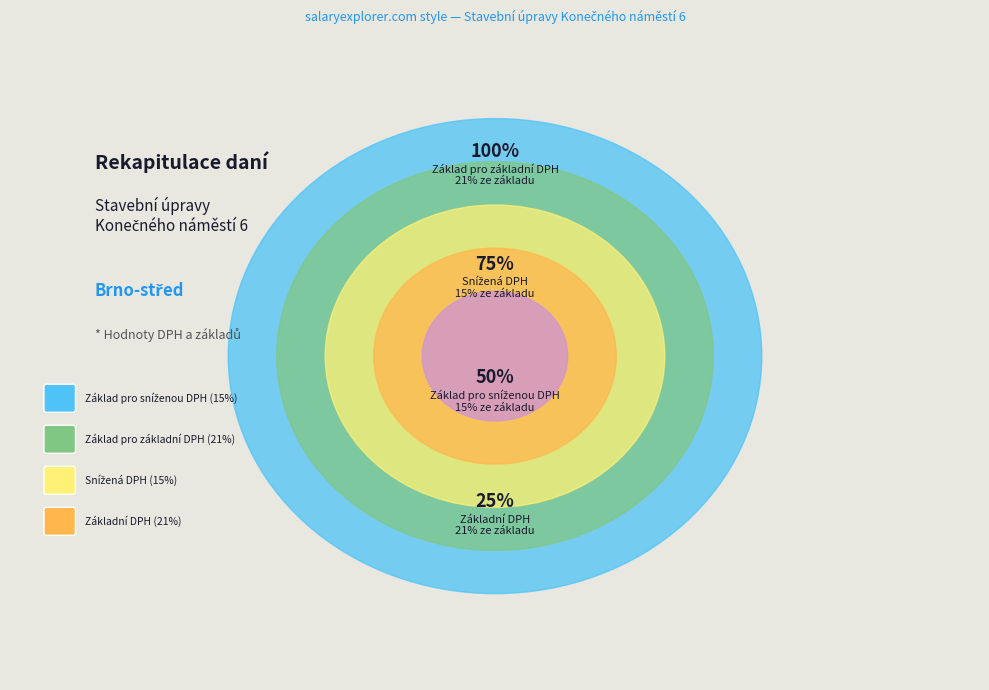

What percentage is NOT represented by Snížená DPH (15%)?

85.0%